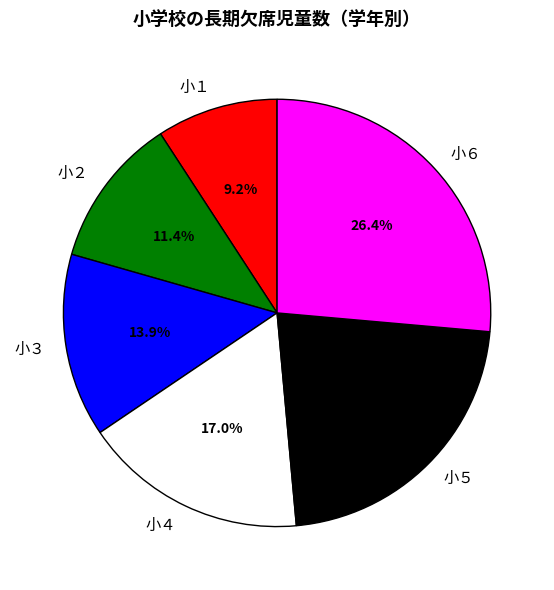

How many slices are in this pie chart?

6